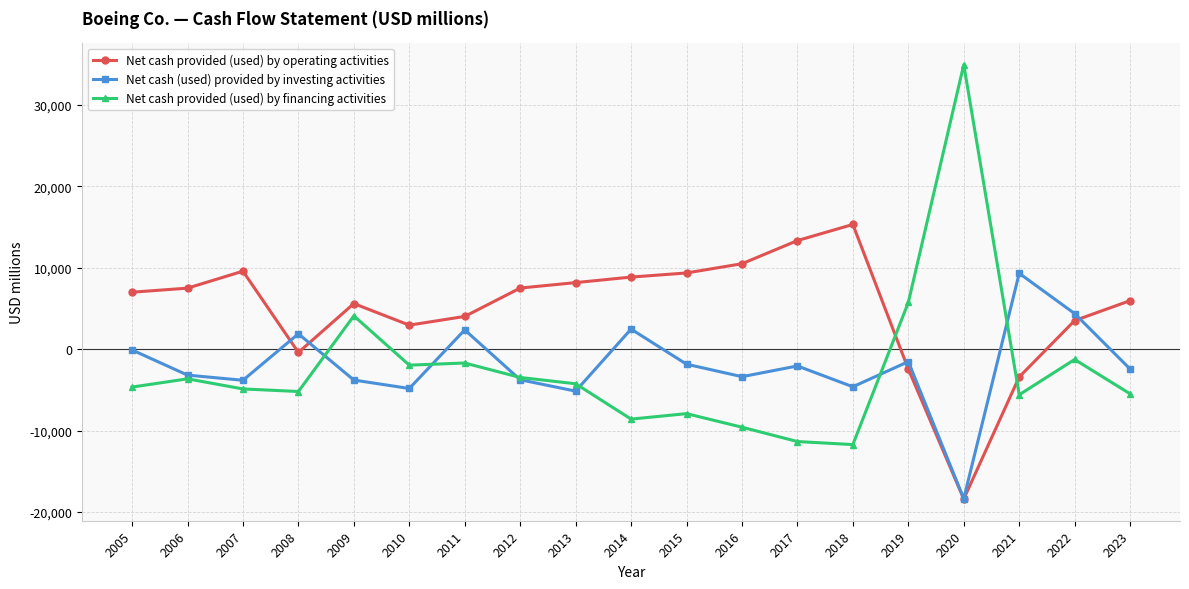

What are all the series names shown in the legend?

Net cash provided (used) by operating activities, Net cash (used) provided by investing activities, Net cash provided (used) by financing activities